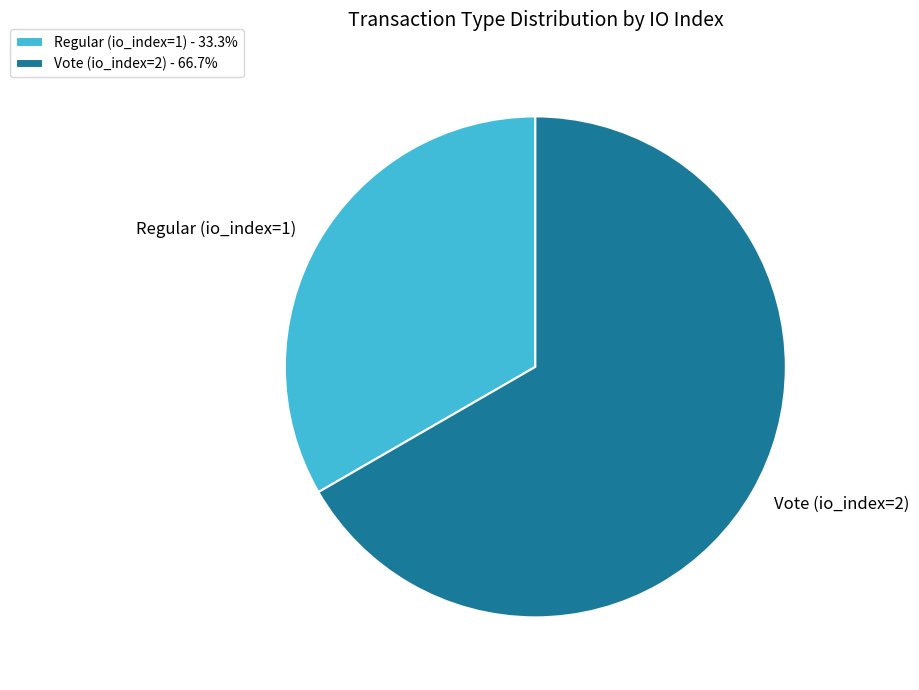

Which has a higher value, Regular (io_index=1) or Vote (io_index=2)?

Vote (io_index=2)